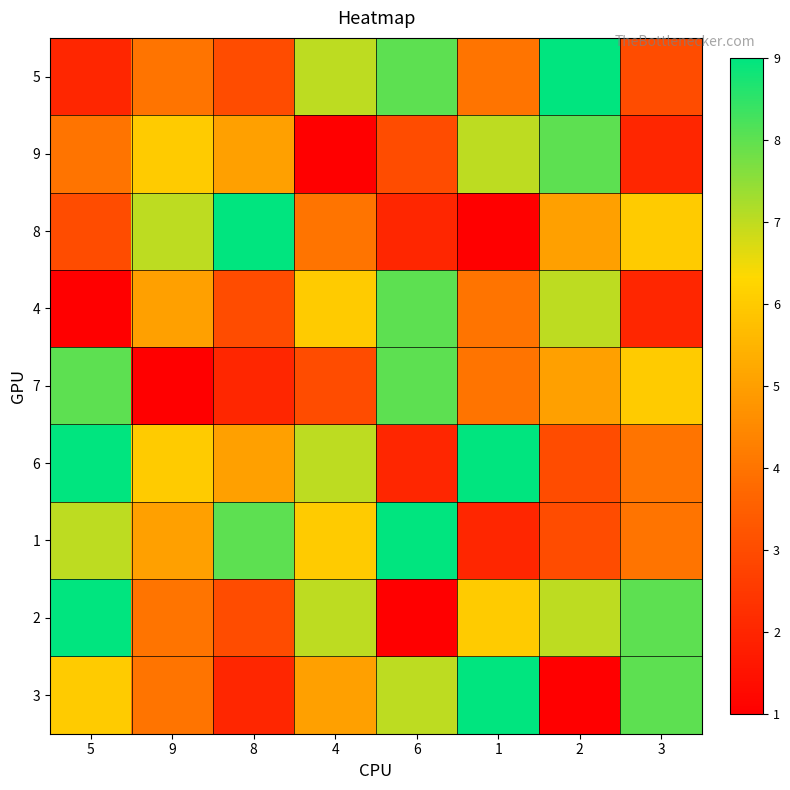

At which category is the sum across all series the highest?

5